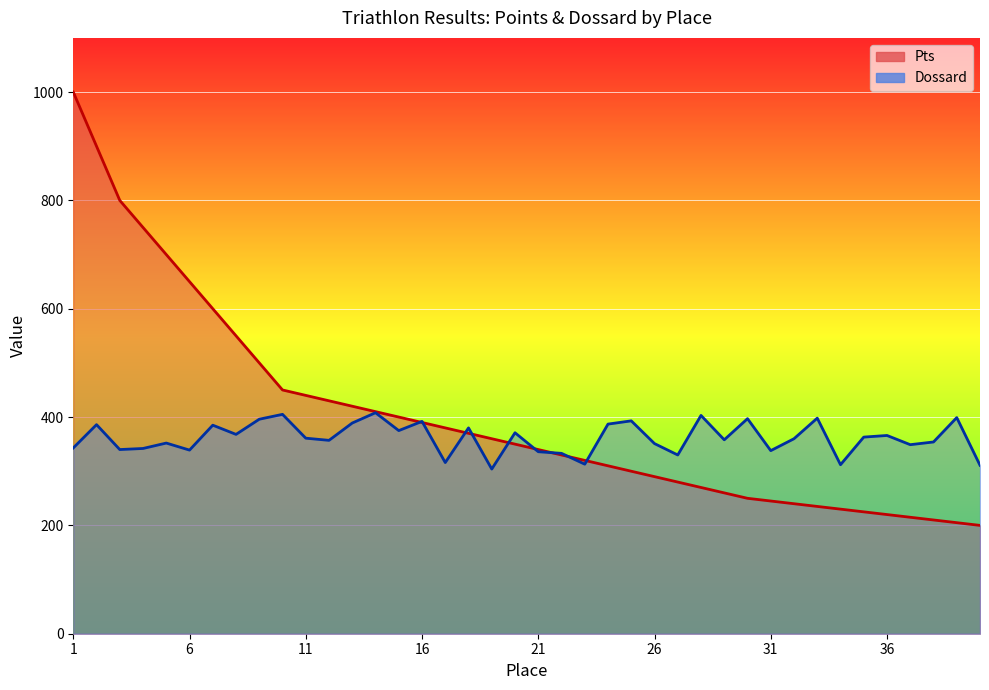

At which category does Dossard reach its first local valley?

3